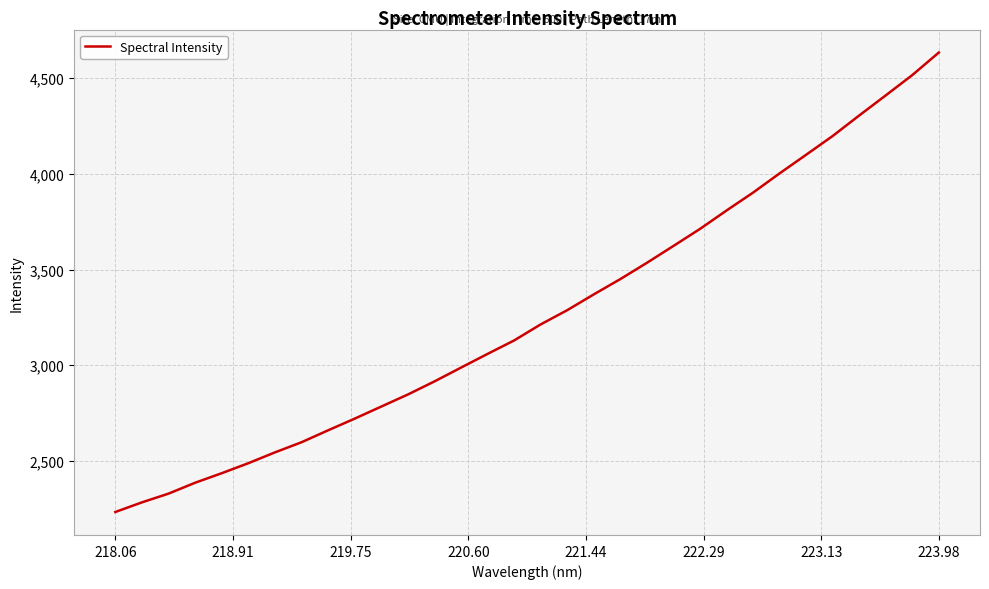

Reading left to right, extract all data points from this chart.

2233.1	2283.4	2329.1	2386.0	2435.7	2488.0	2544.5	2597.5	2659.8	2720.9	2783.9	2846.9	2915.2	2987.4	3059.1	3129.4	3213.3	3287.6	3370.2	3450.2	3535.2	3623.4	3712.3	3808.6	3902.2	4002.7	4100.0	4198.1	4305.3	4410.3	4516.3	4634.2